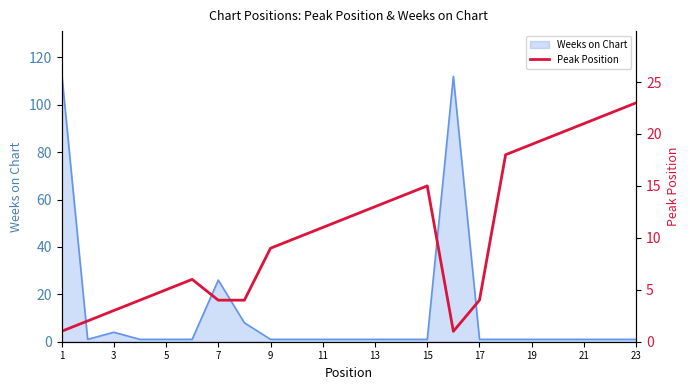

The Weeks on Chart series shows 1 at 15. True or false?

True